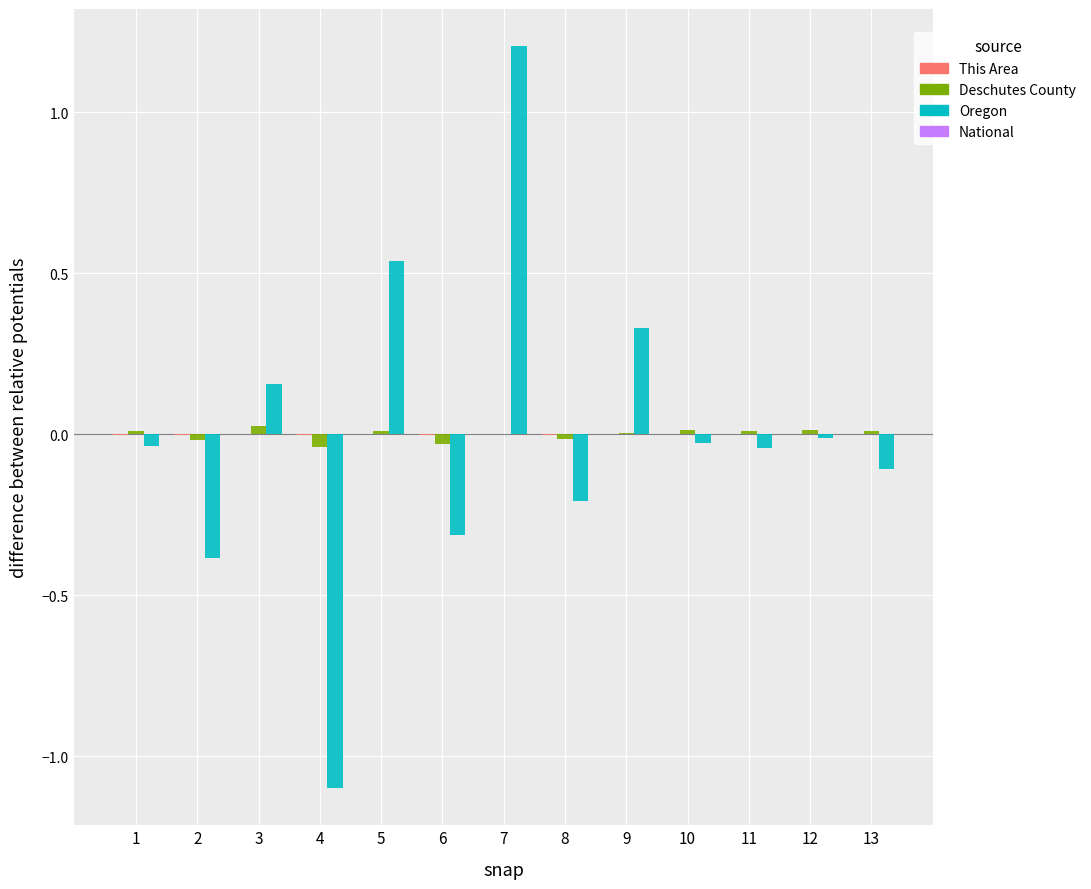

The value of Oregon at 9 is 0.5. True or false?

False